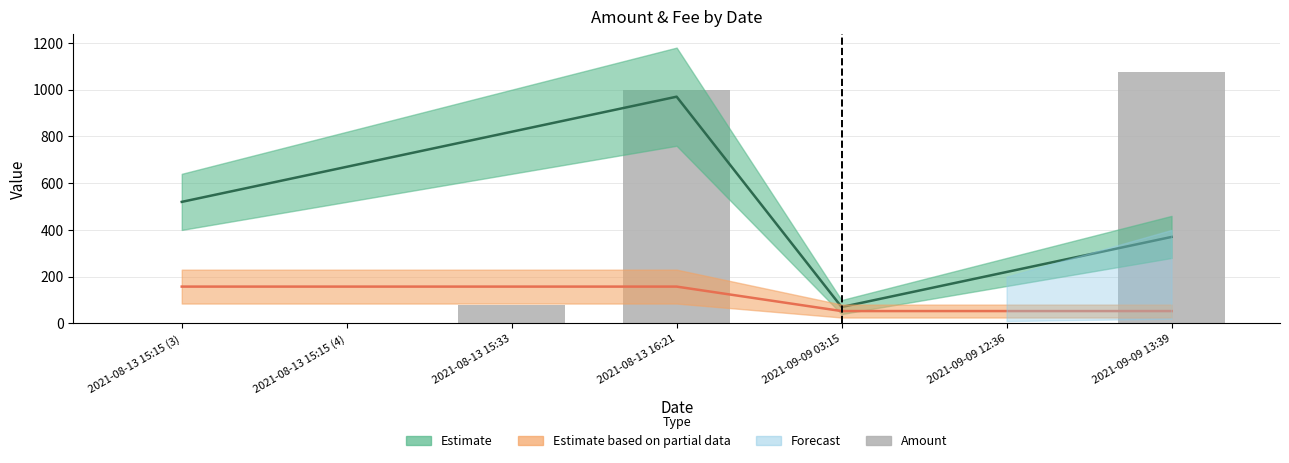

The chart shows a value of 2.0 at 2021-08-13 15:15 (4). True or false?

True